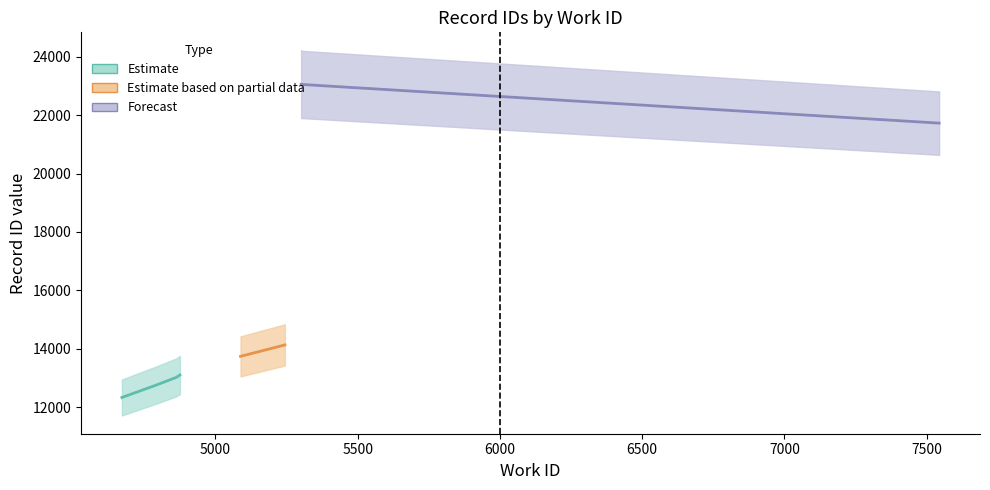

Does the chart have visible grid lines?

No